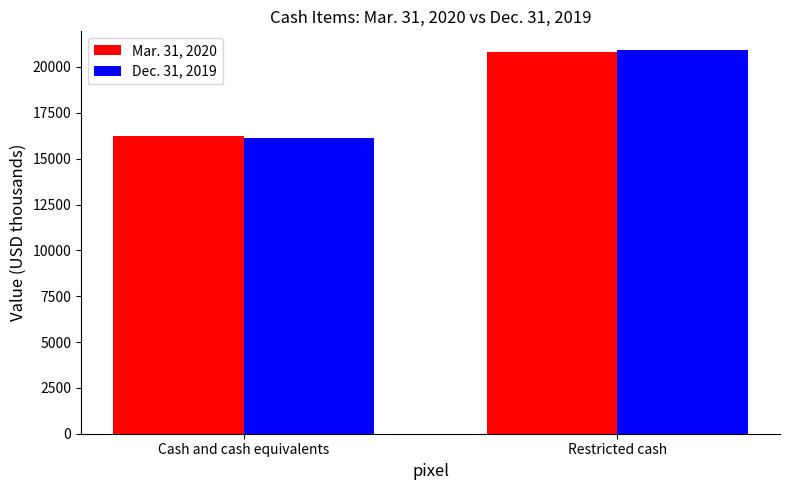

What is the difference between the Mar. 31, 2020 values at Restricted cash and Cash and cash equivalents?

4563